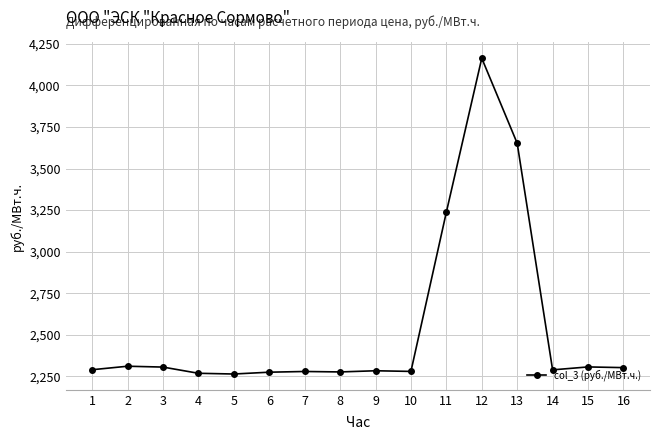

What is the value of the 5th point from the left?

2263.7